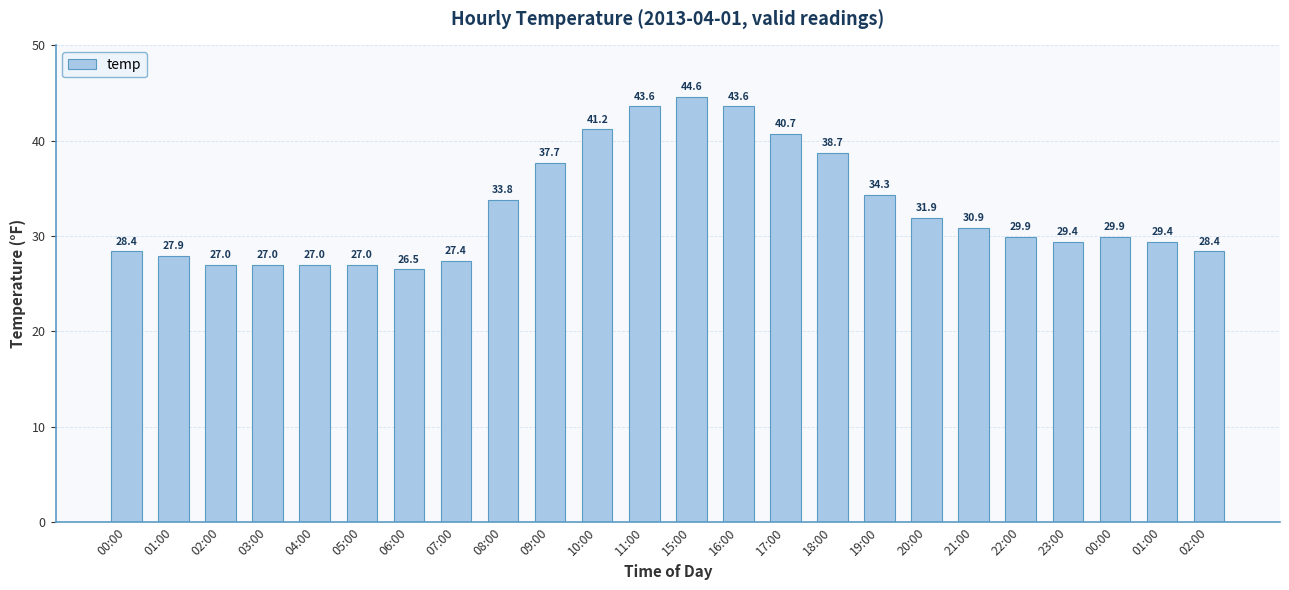

How many bars are there in total?

24